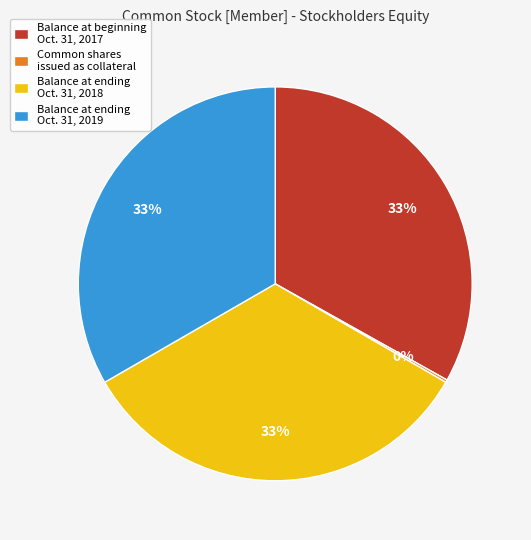

Does Balance at beginning Oct. 31, 2017 represent more than half of the total?

No